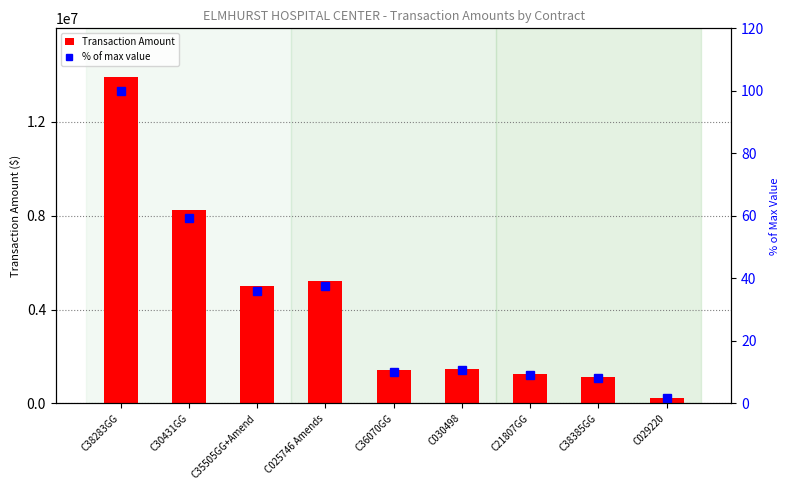

Which label corresponds to the smallest value in the chart?

C029220